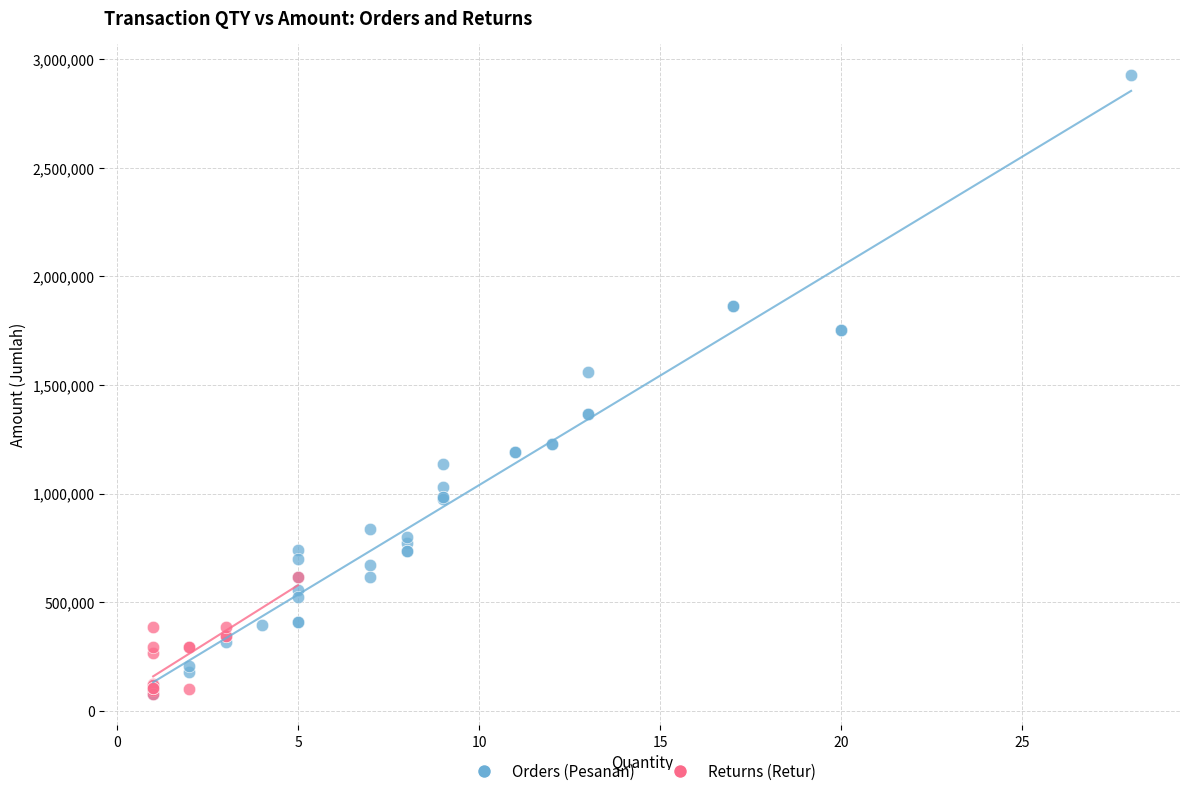

Which series contains the highest Y value?

Orders (Pesanan)